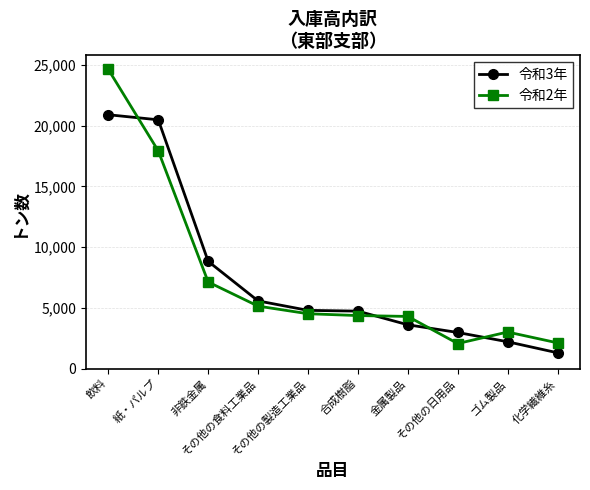

Does the chart display data point markers on the line(s)?

Yes